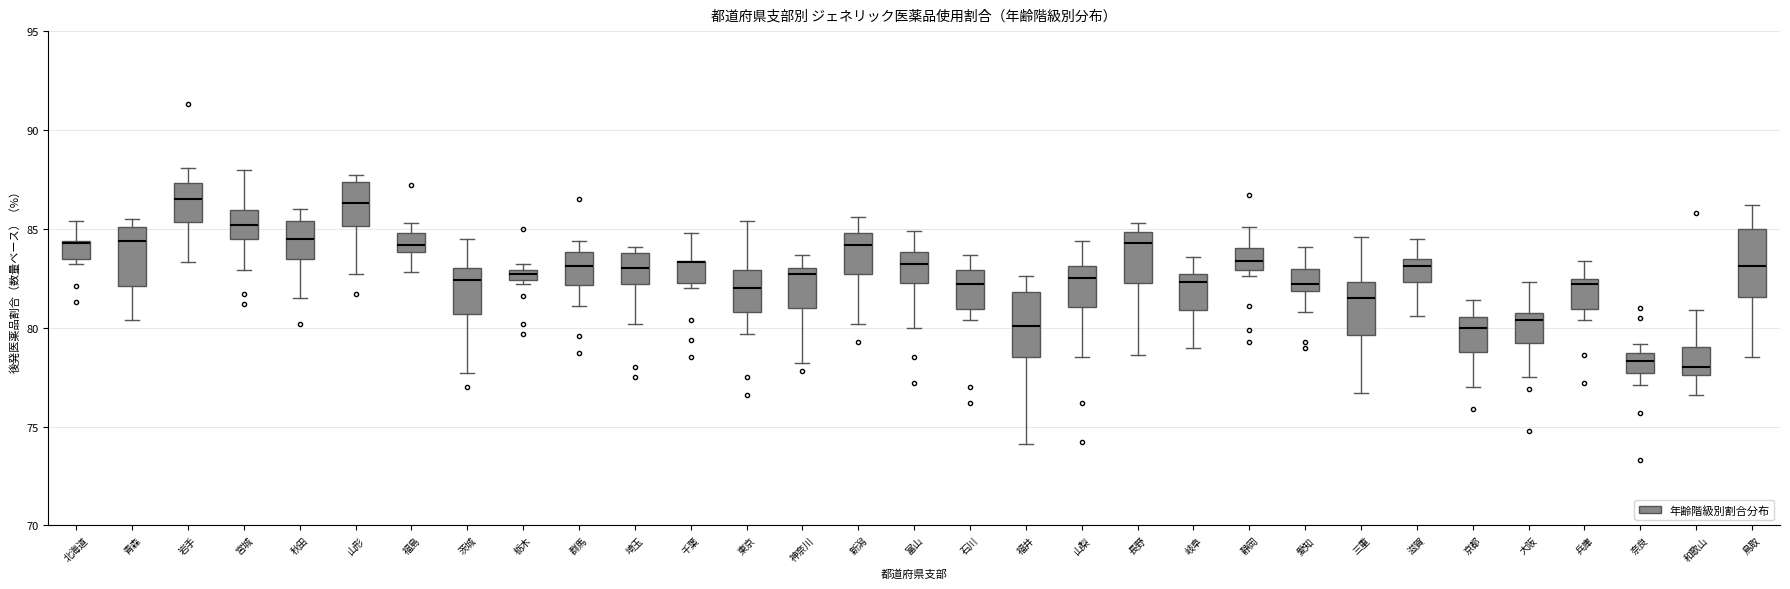

Where does the median line of the box for 新潟 sit on the y-axis? The values are not printed on the chart, so give them approximately, as read against the axis.

84.0